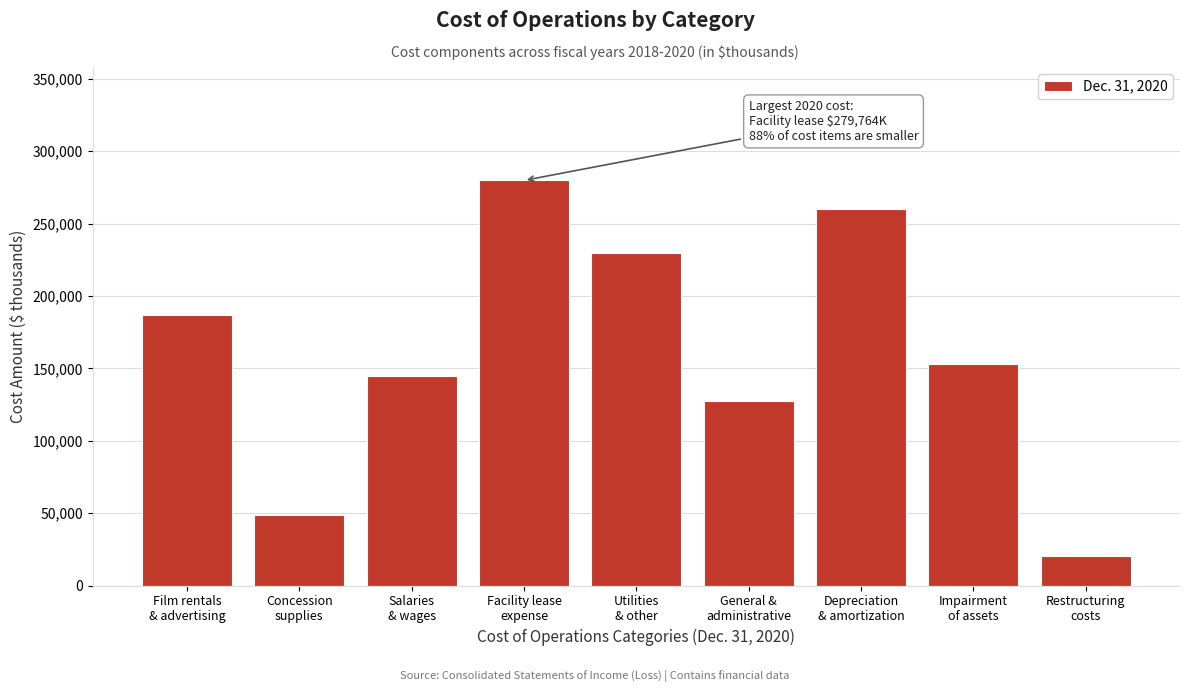

Reading left to right, extract all data points from this chart.

186810	48647	145031	279764	229505	127599	259776	152706	20369